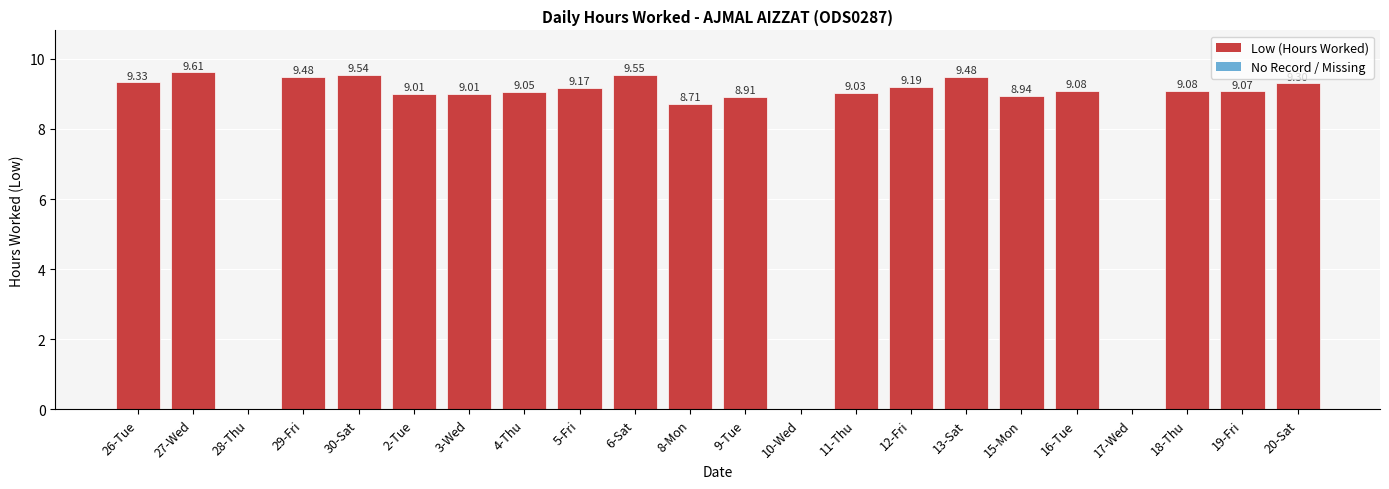

Which has a higher value, 28-Thu or 27-Wed?

27-Wed